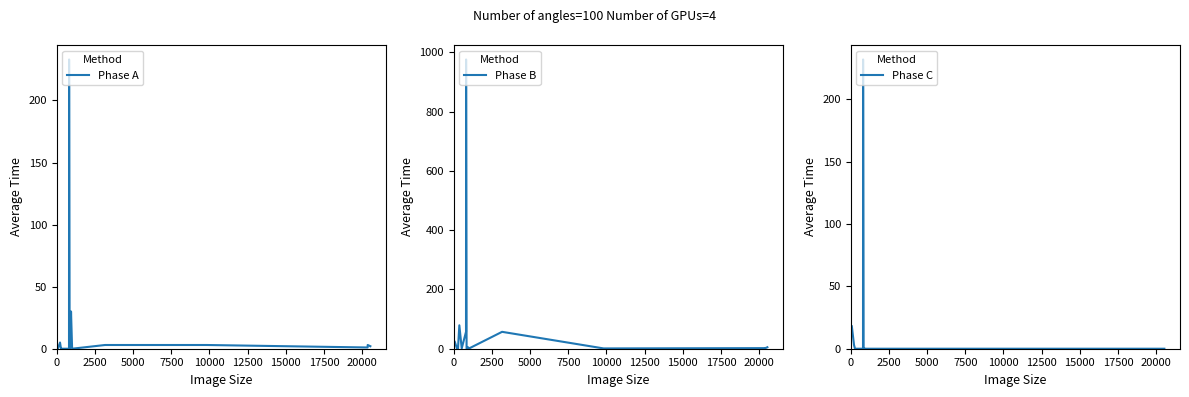

Reading left to right, transcribe all the data shown in this chart.

Phase A: 0	5	0	0	0	0	233	0	3	30	0	3	3	1	3	2
Phase B: 23	0	0	79	1	57	976	0	3	5	1	57	1	2	1	5
Phase C: 18	3	0	0	0	0	232	1	0	0	0	0	0	0	0	0